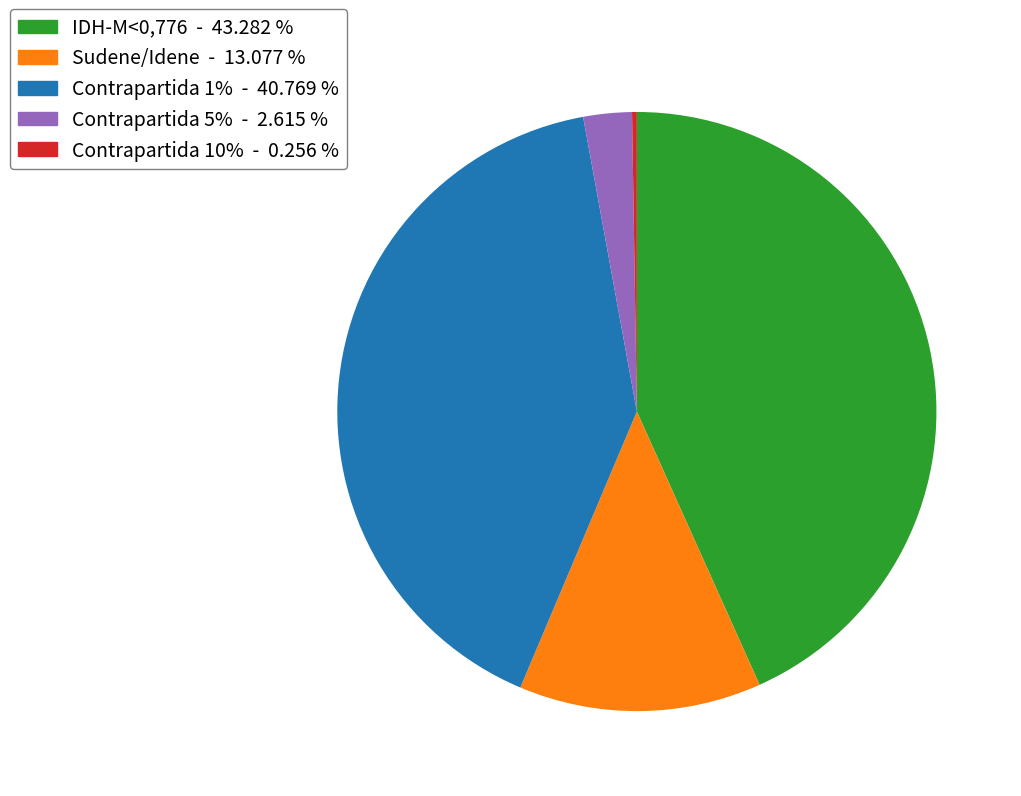

Is there a majority slice in this chart?

No